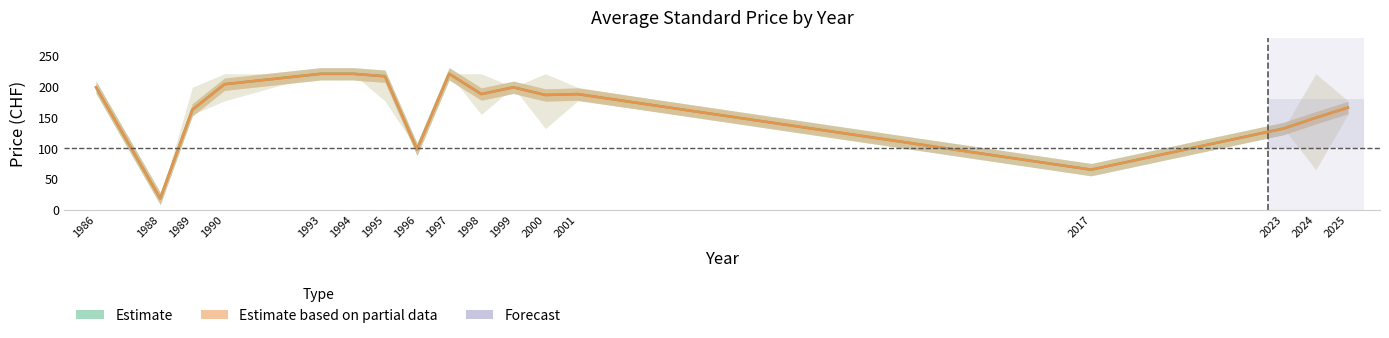

What is the difference between the Estimate based on partial data values at 1986 and 1993?

22.0